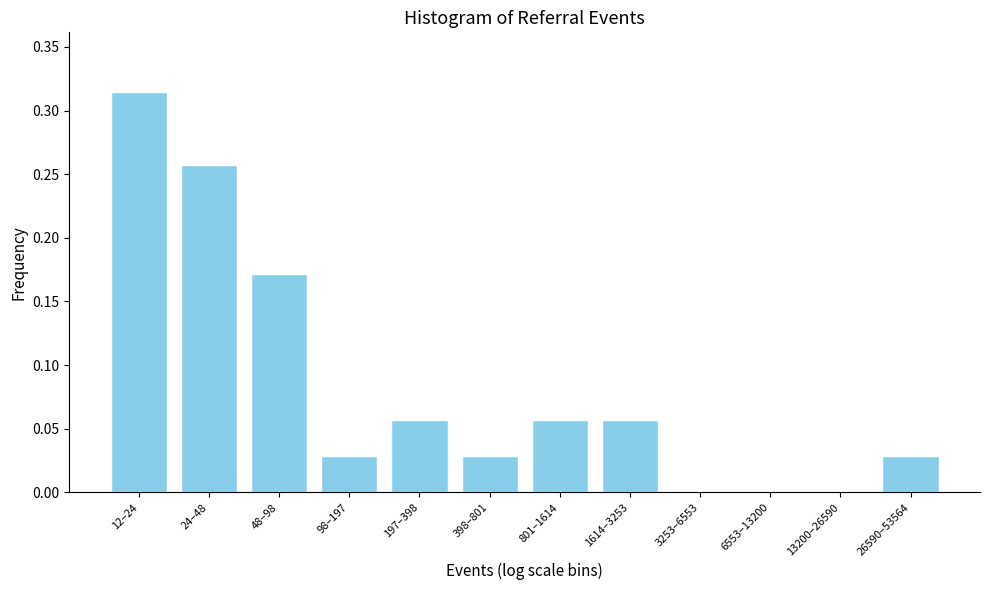

Which has a higher value, 1614–3253 or 26590–53564?

1614–3253